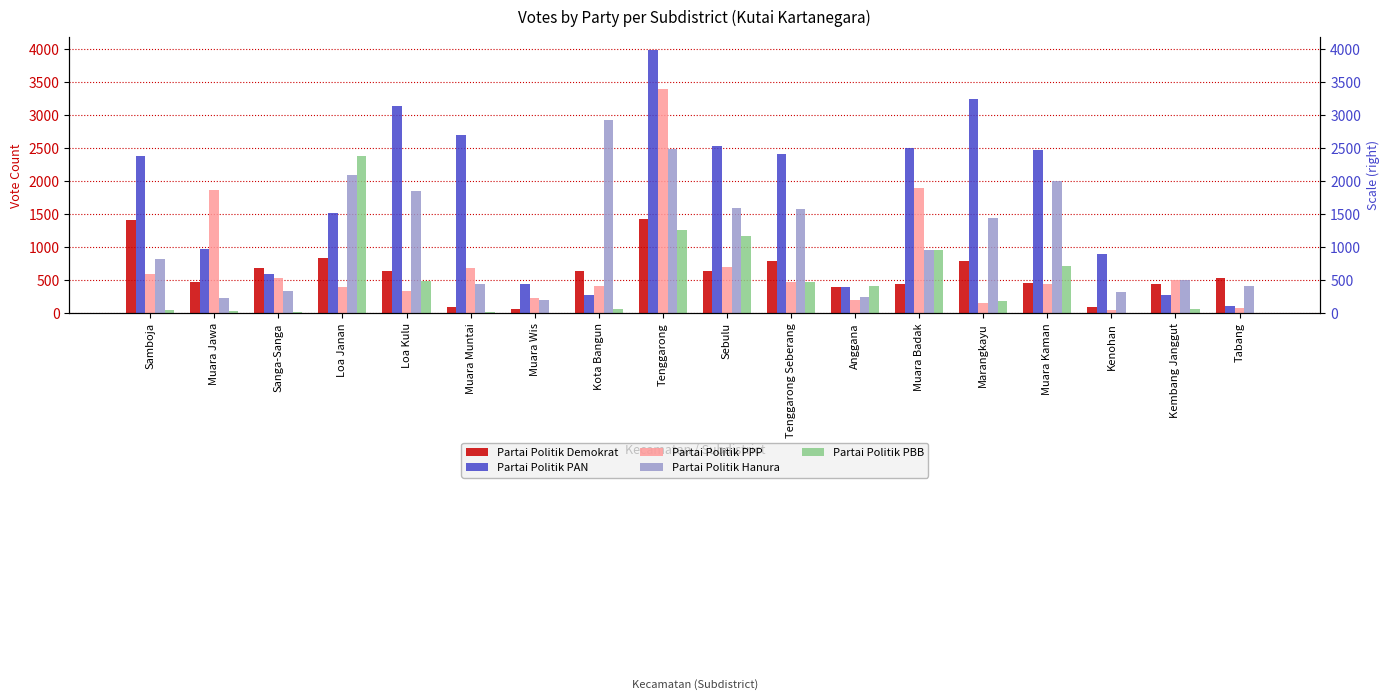

Which series changed the most between Muara Wis and Sebulu?

Partai Politik PAN